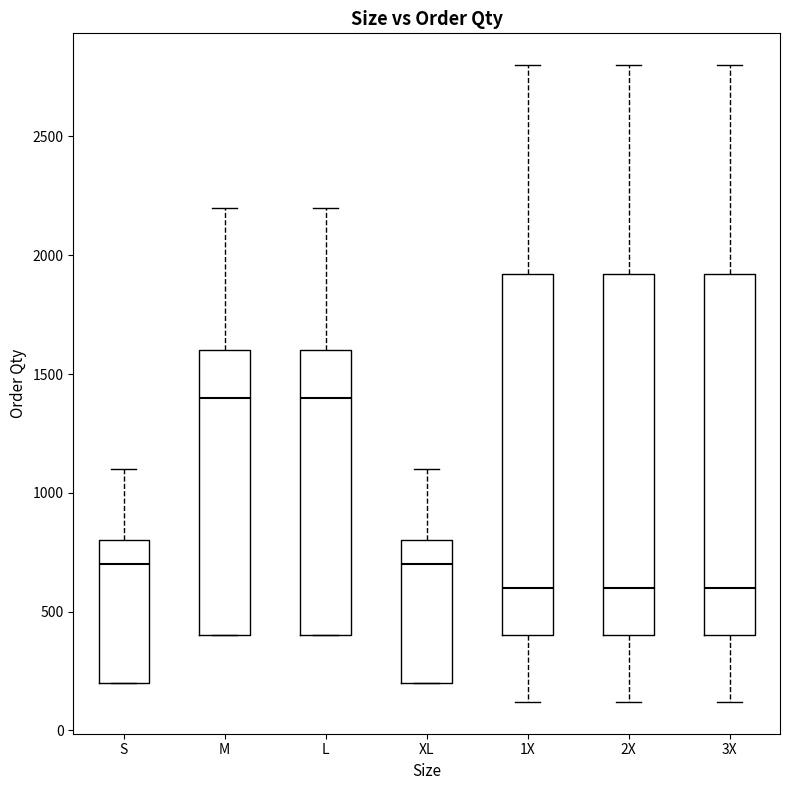

Reading left to right, transcribe this box plot: for each box, give where its median line is, the range the box spans, and where its two whiskers end, as read against the y-axis. The values are not printed on the chart, so give them approximately, as read against the axis.

S: median 700, box 200 to 800, whiskers 200 to 1100
M: median 1400, box 400 to 1600, whiskers 400 to 2200
L: median 1400, box 400 to 1600, whiskers 400 to 2200
XL: median 700, box 200 to 800, whiskers 200 to 1100
1X: median 600, box 400 to 1900, whiskers 100 to 2800
2X: median 600, box 400 to 1900, whiskers 100 to 2800
3X: median 600, box 400 to 1900, whiskers 100 to 2800